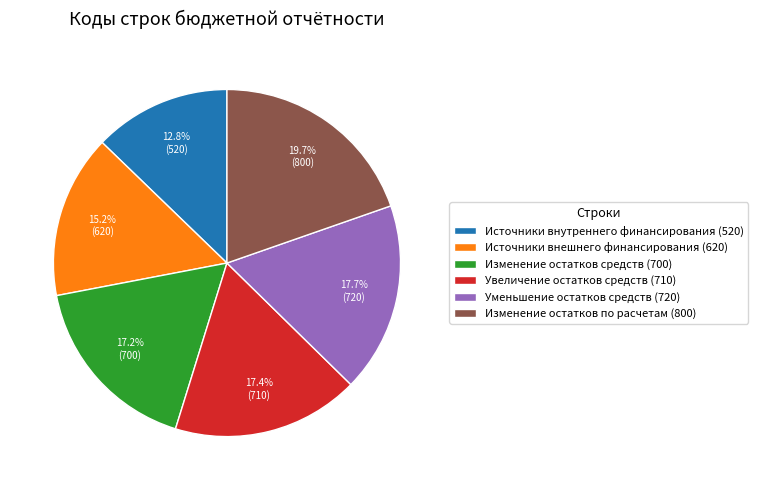

To the nearest percent, what portion does Увеличение остатков средств (710) represent?

17%